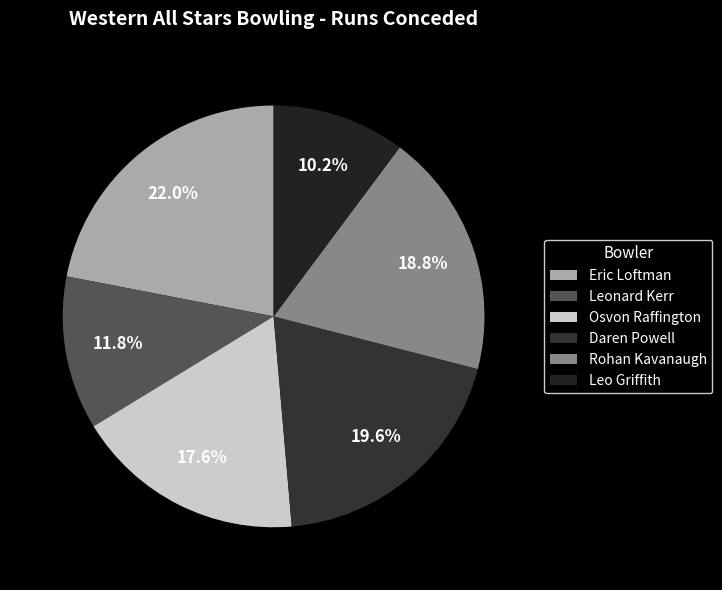

What percentage is NOT represented by Leonard Kerr?

88.2%